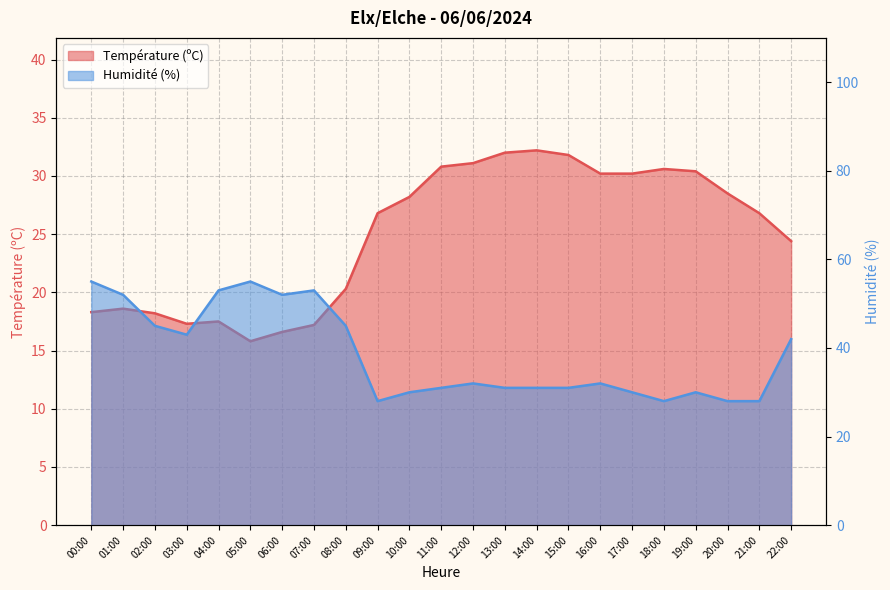

What are all the series names shown in the legend?

Température (ºC), Humidité (%)